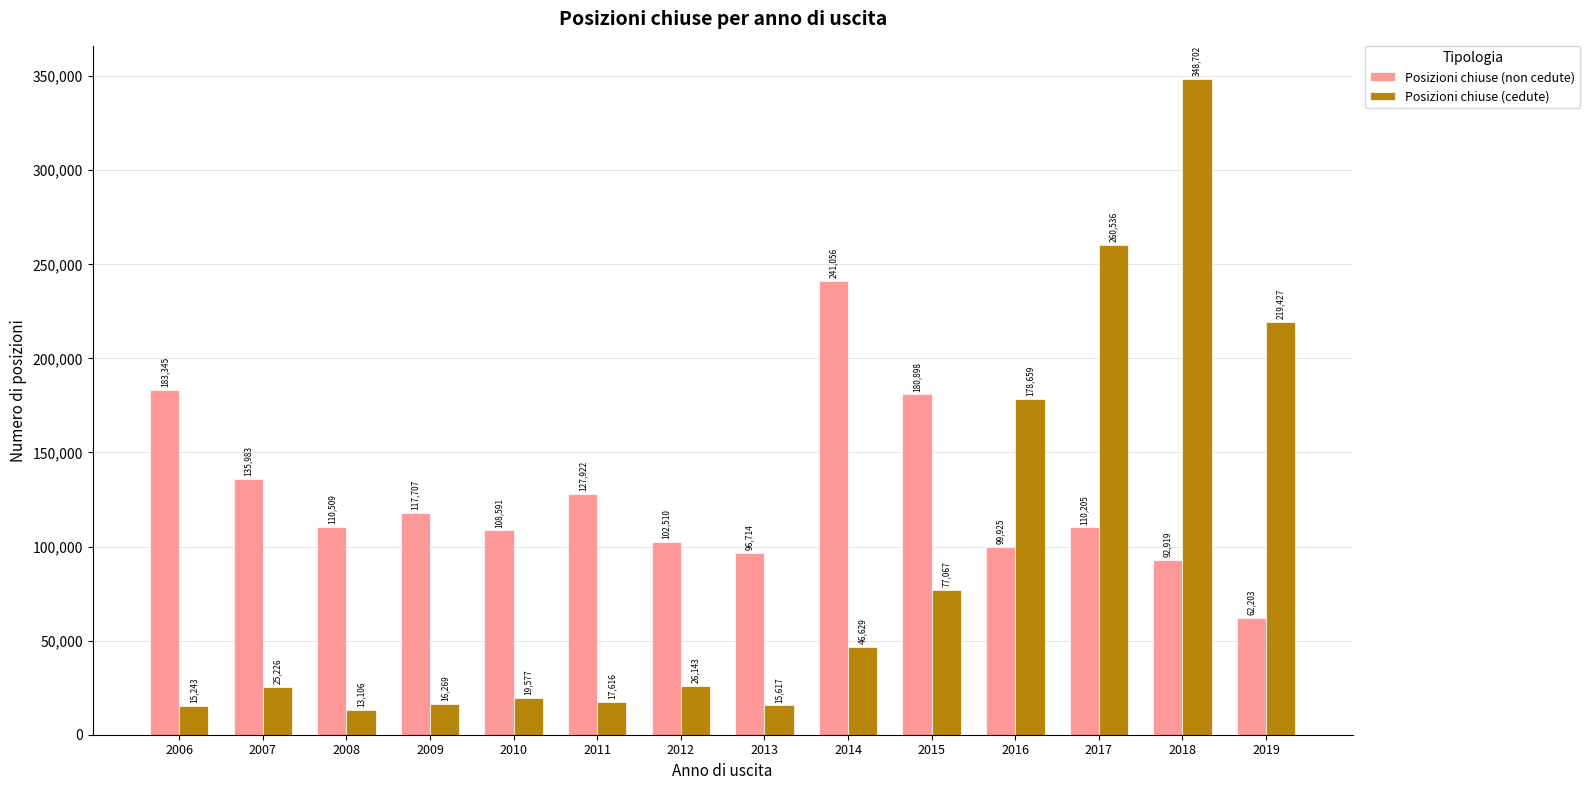

What is the minimum value for Posizioni chiuse (cedute)?

13106